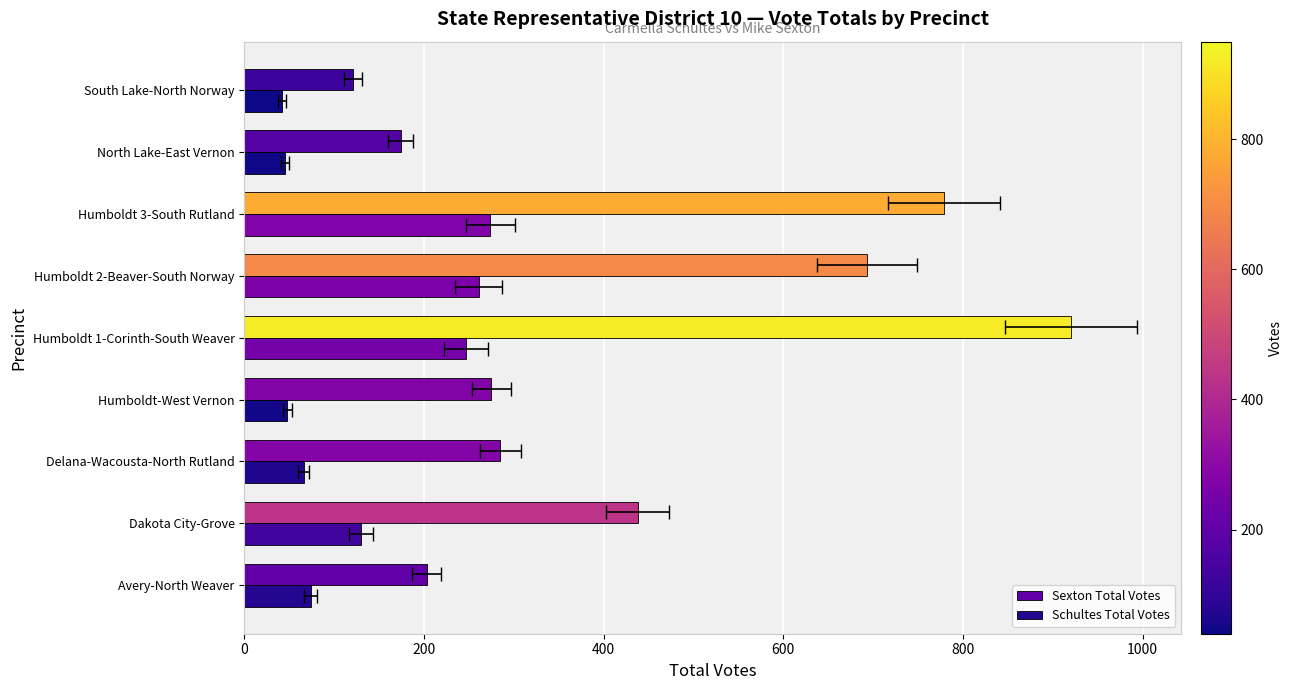

What is the difference between the Sexton Total Votes values at Dakota City-Grove and Avery-North Weaver?

235